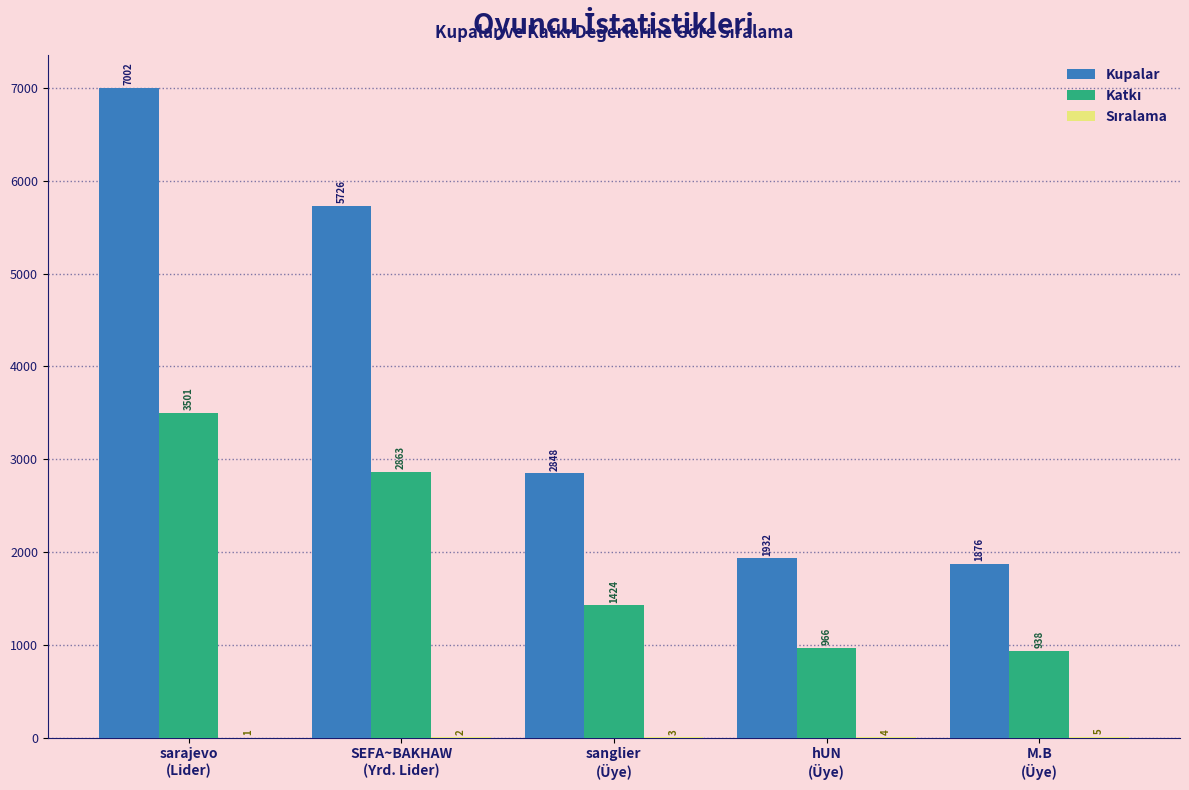

Are the bars horizontal?

No